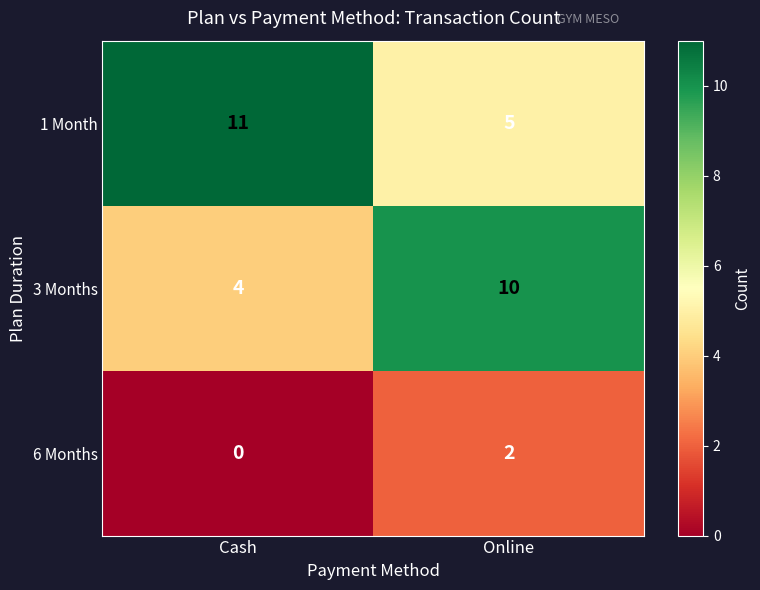

List the series in order of their peak value, highest first.

1 Month, 3 Months, 6 Months